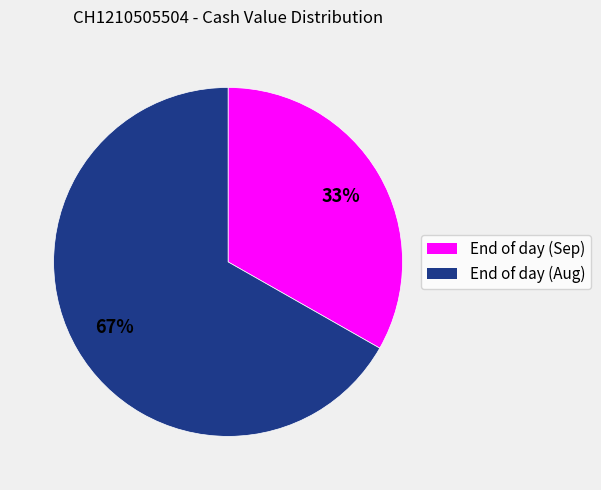

Is there a majority slice in this chart?

Yes